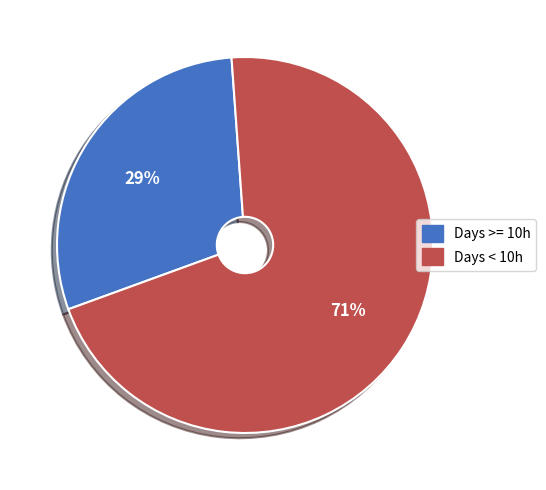

Which category has the biggest portion of the pie?

Days < 10h